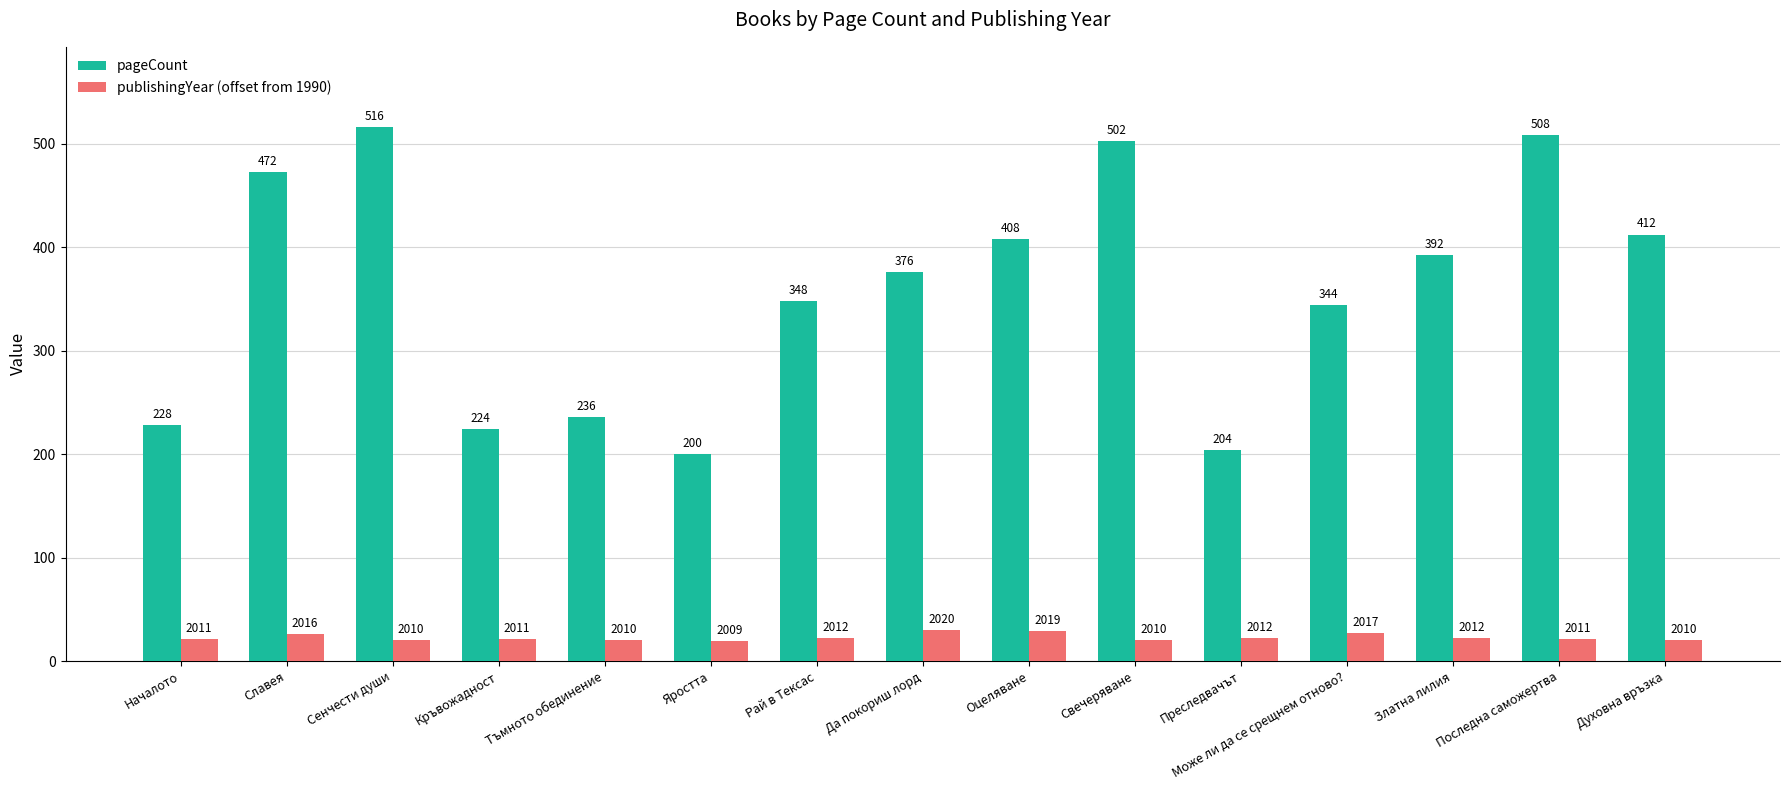

What is the average value of the publishingYear (offset from 1990) series?

23